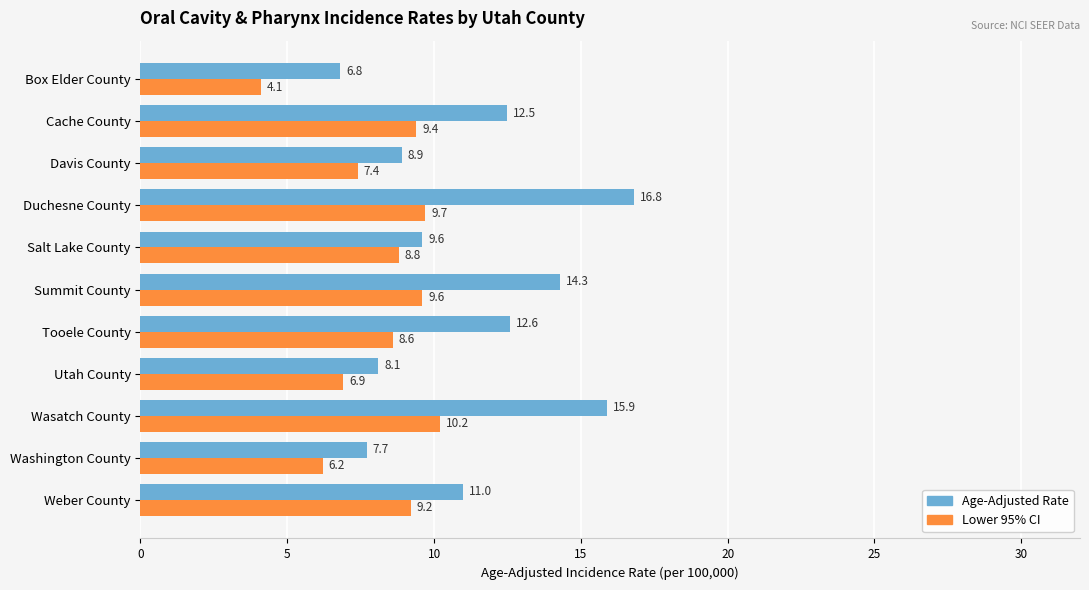

At how many categories does at least one series exceed 4?

11